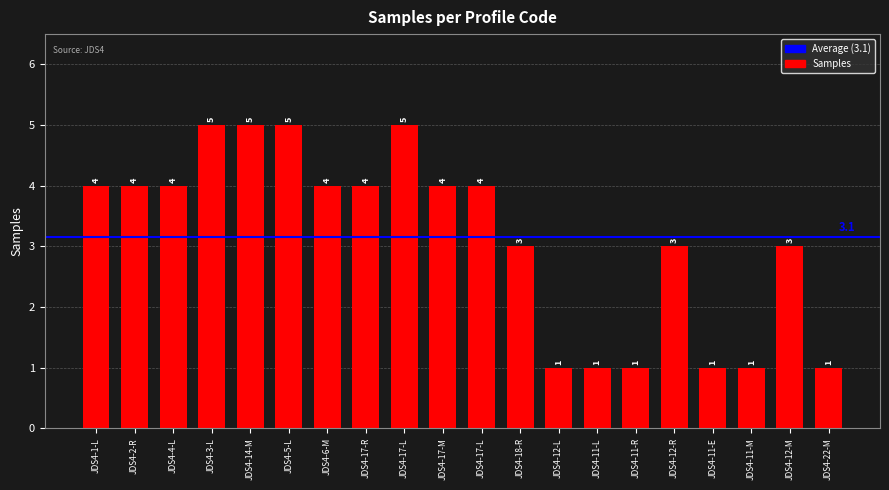

What is the average value?

3